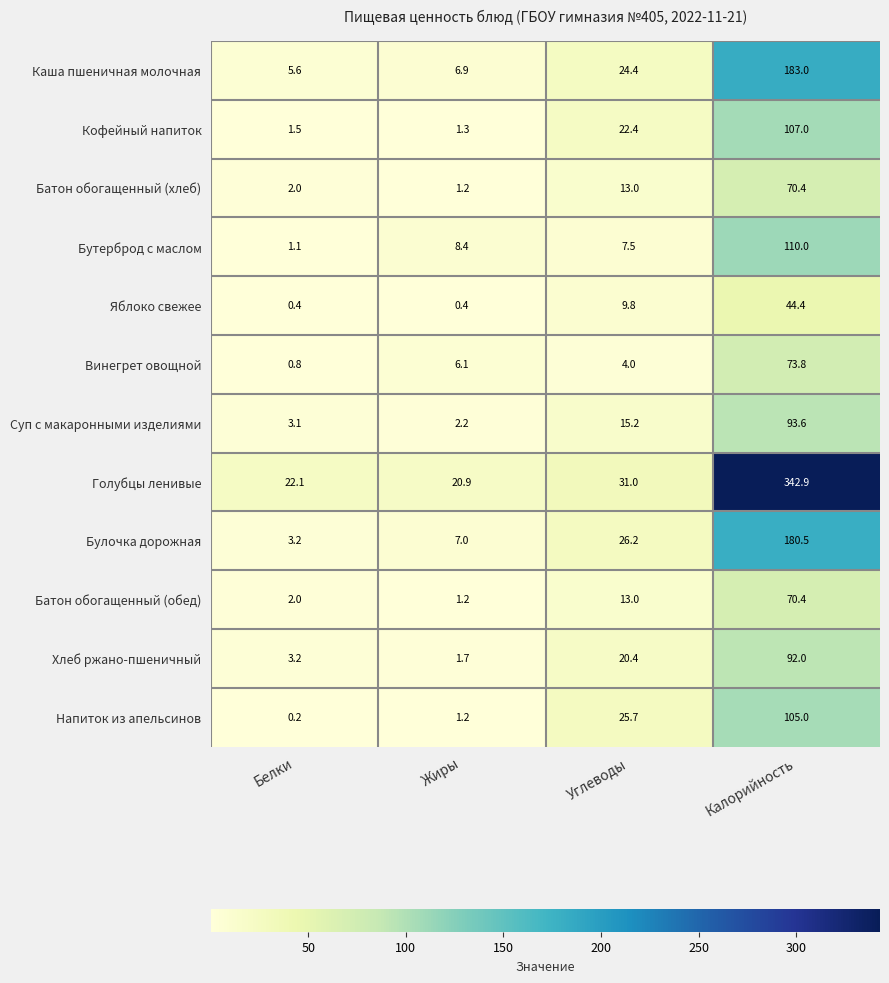

Which label corresponds to the smallest value in the chart?

Белки